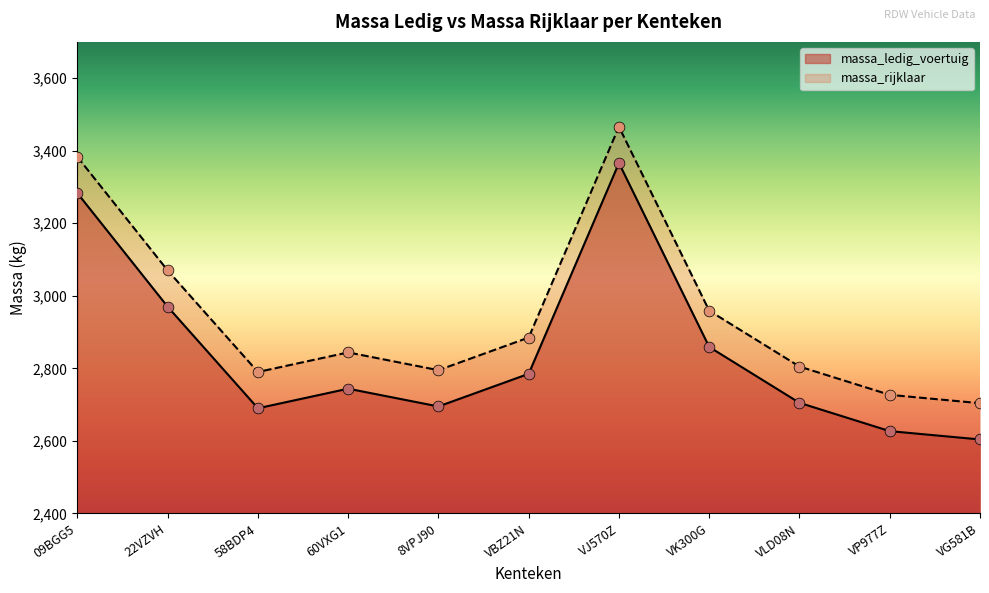

What is the total value across all series at 8VPJ90?

5490